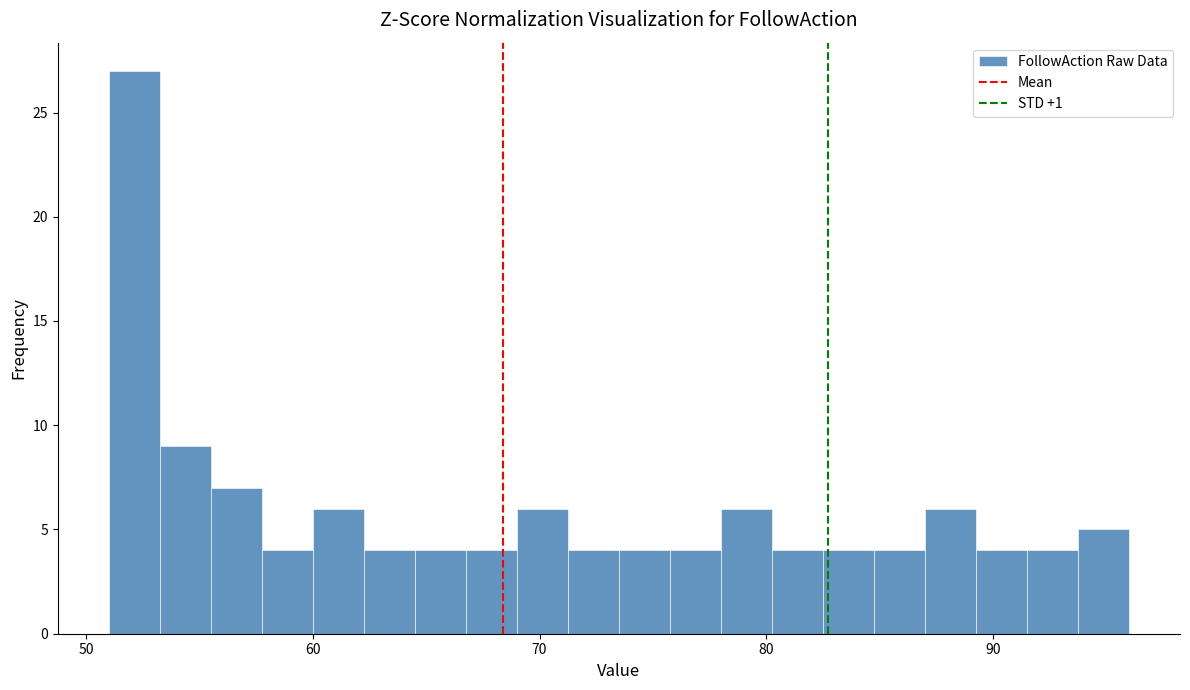

Read against the x-axis, roughly where is the centre of the tallest bar?

52